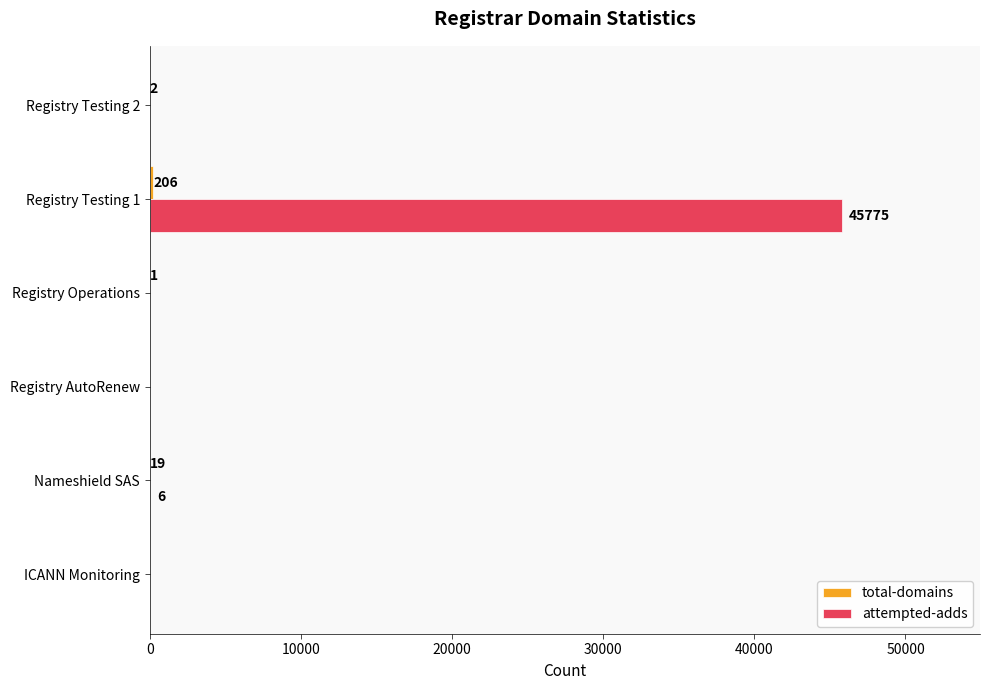

Where is attempted-adds nearest to the value 22887?

Nameshield SAS